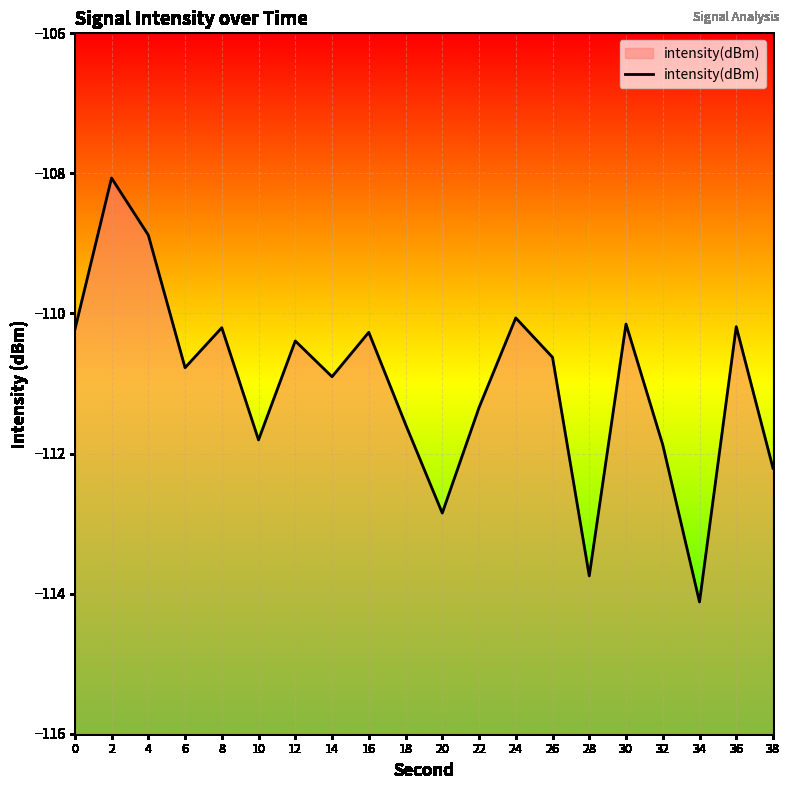

Which has a higher value, 24 or 0?

24